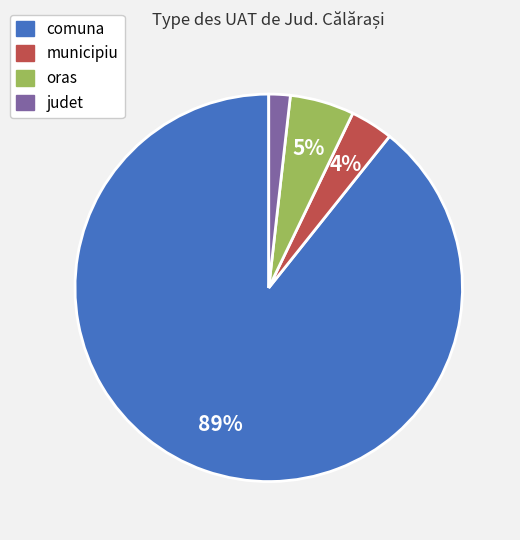

To the nearest percent, what is the difference between the largest and smallest slice percentages?

87%